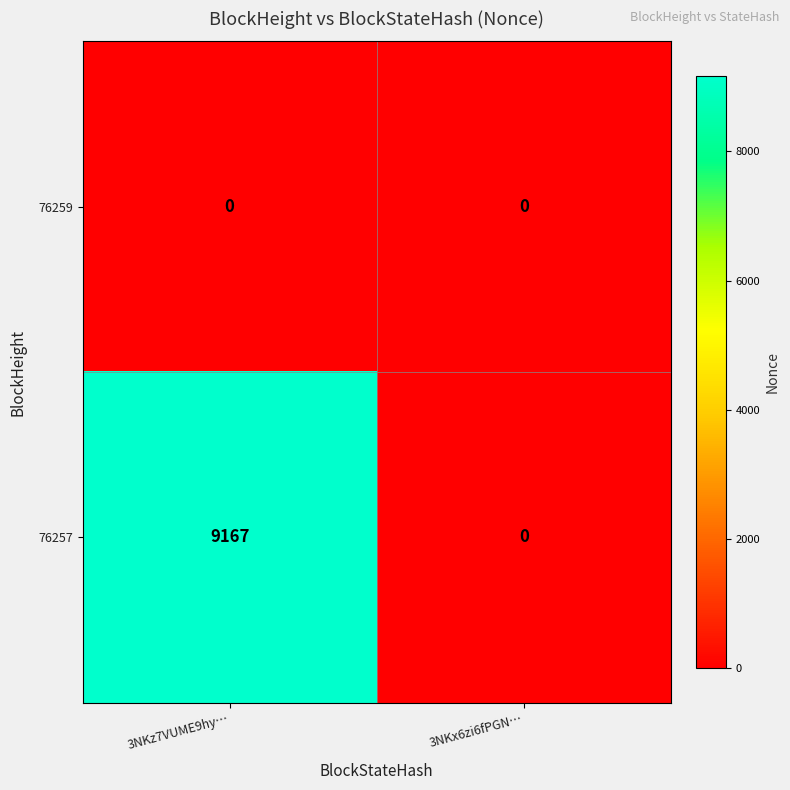

Rank the series by their average value, from lowest to highest.

76259, 76257